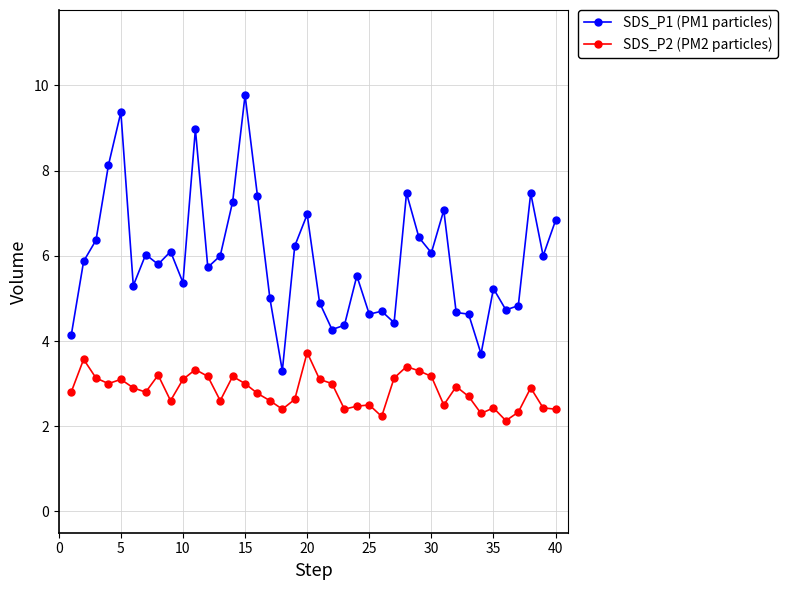

At how many categories does at least one series exceed 4?

38